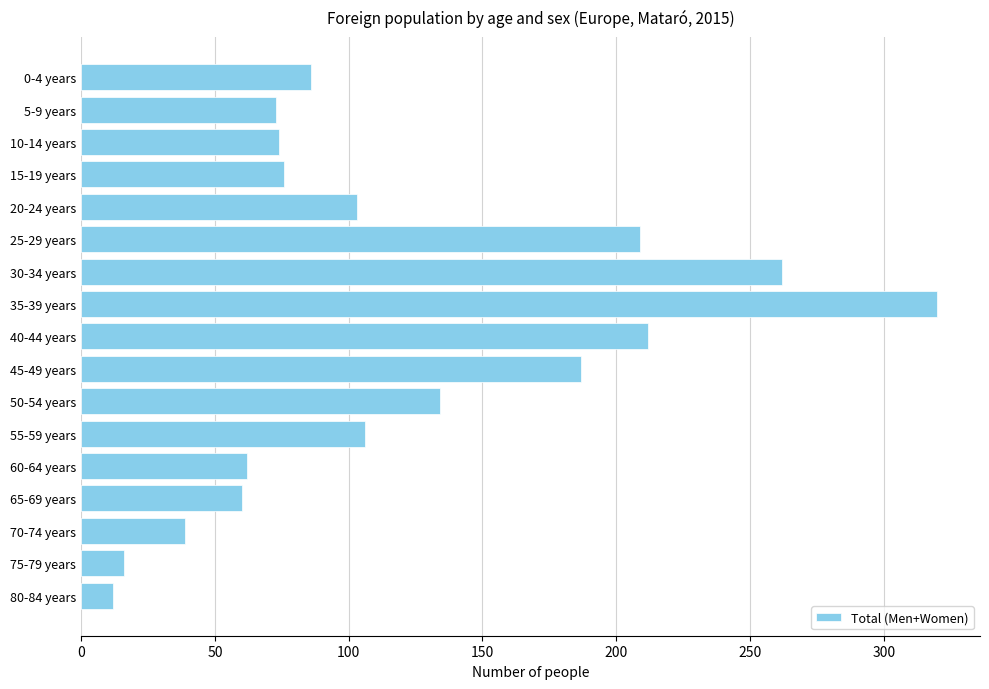

True or false: the data shows 135 at 20-24 years.

False